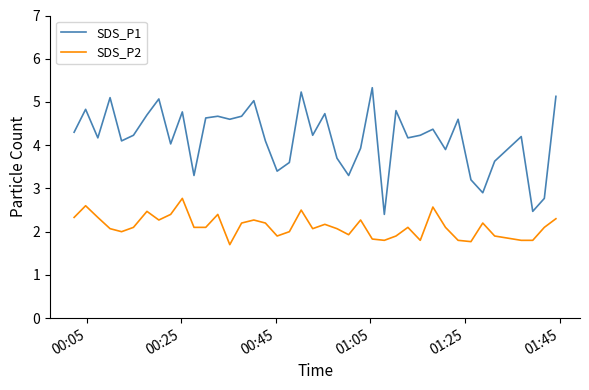

What is the minimum value for SDS_P2?

1.7